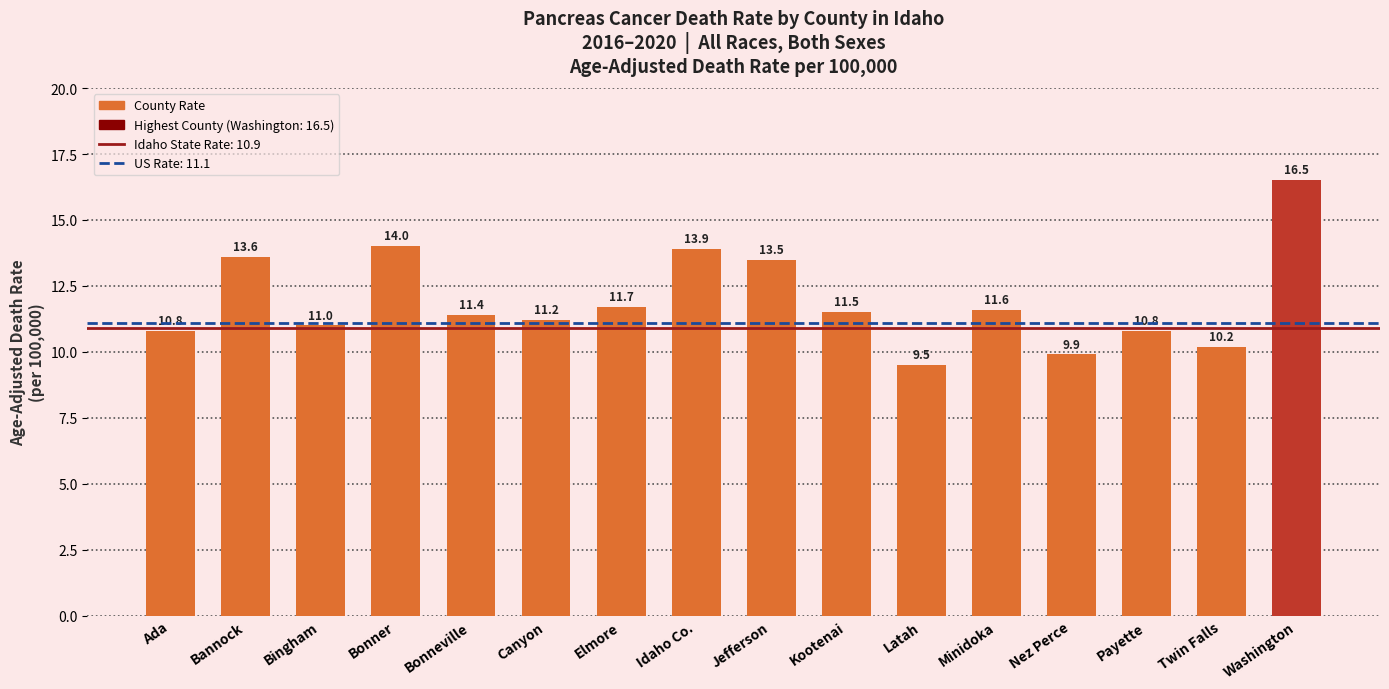

What is the change in value from Bingham to Bonneville?

+0.4